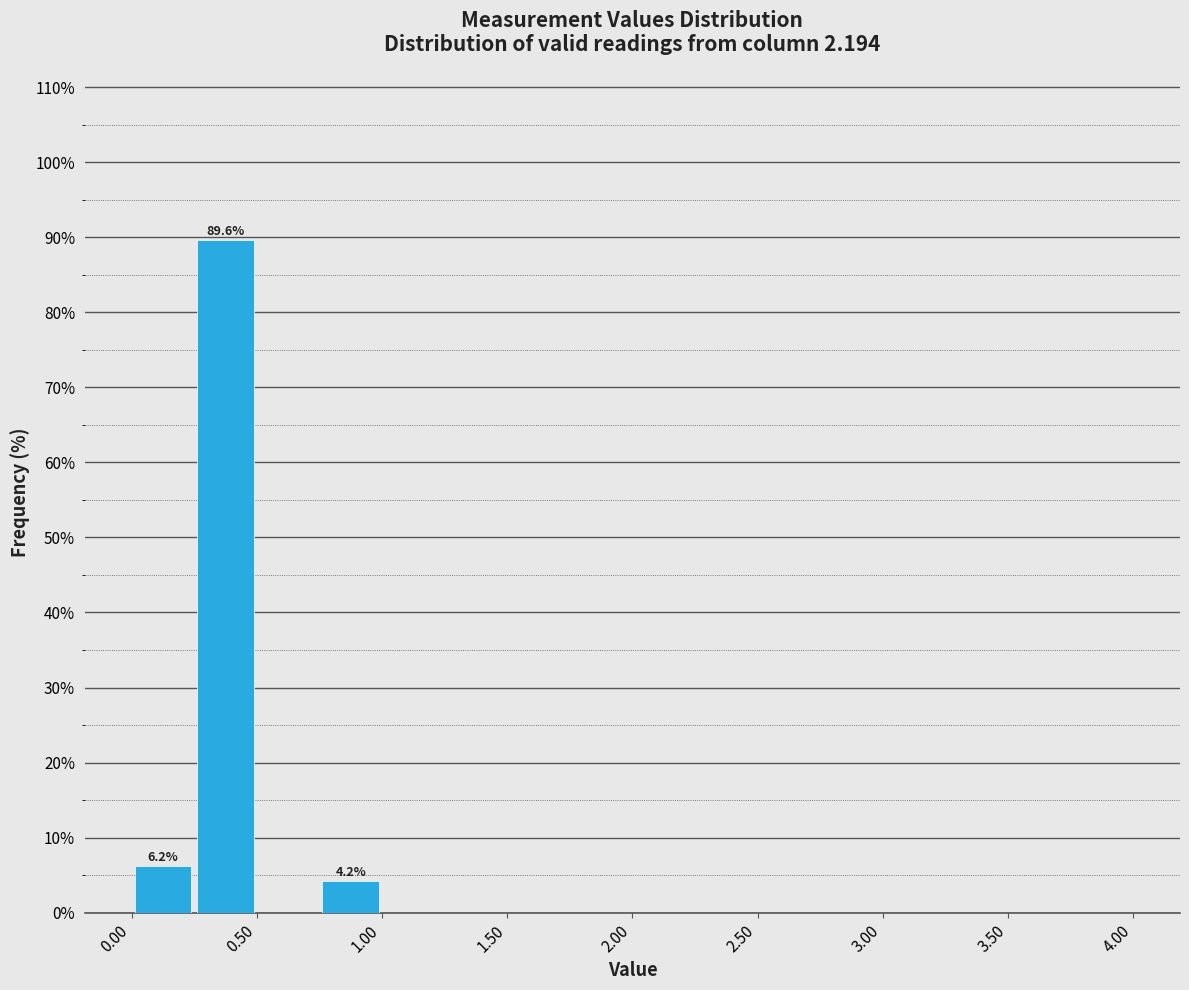

Over which range of the x-axis is the bar tallest?

0.25 to 0.50